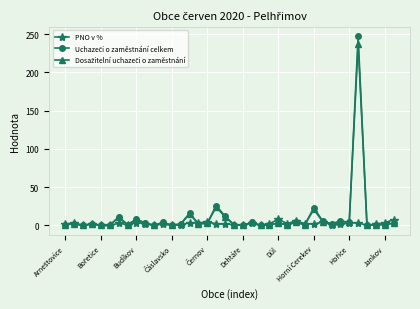

What is the highest value of the PNO v % series?

8.1